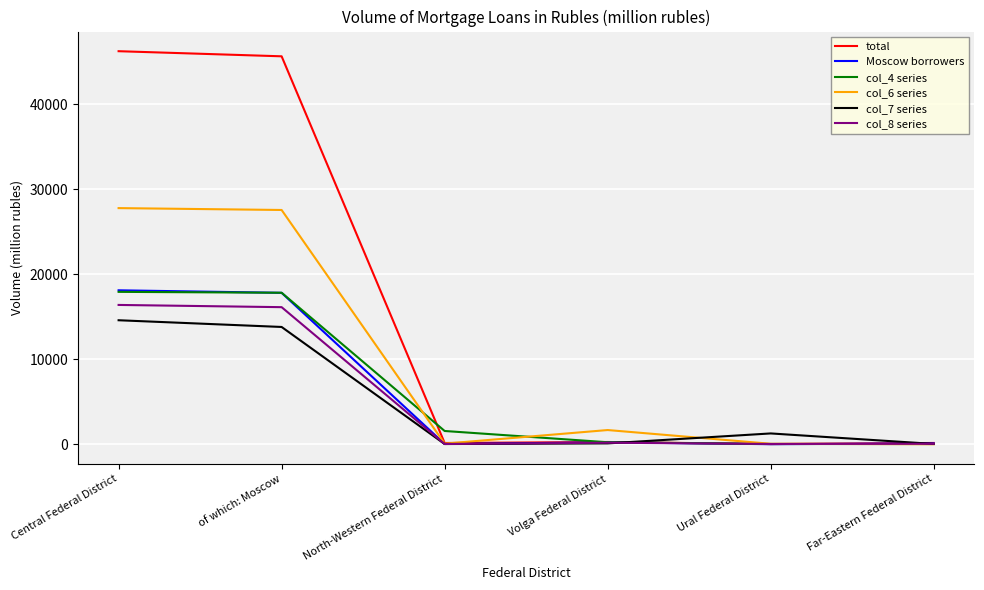

What are all the series names shown in the legend?

total, Moscow borrowers, col_4 series, col_6 series, col_7 series, col_8 series